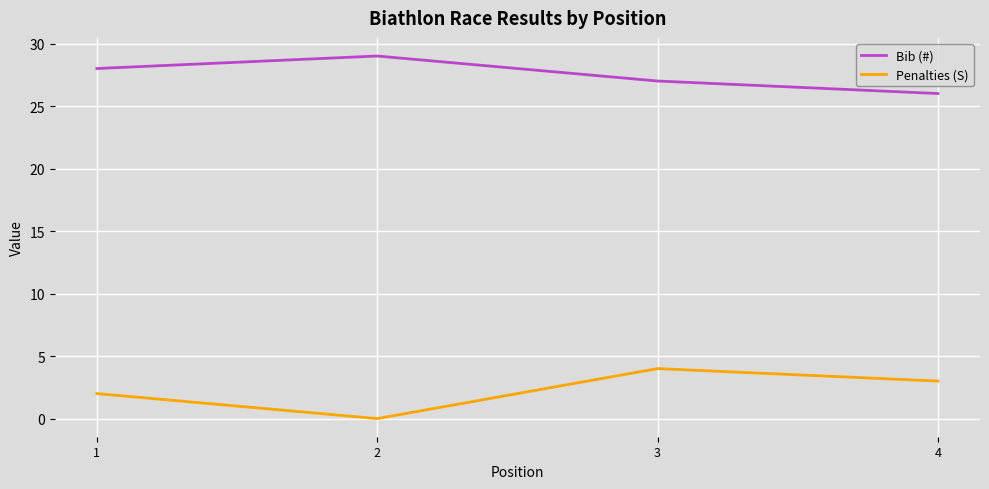

In Penalties (S), how many points are higher than both neighbors (excluding endpoints)?

1